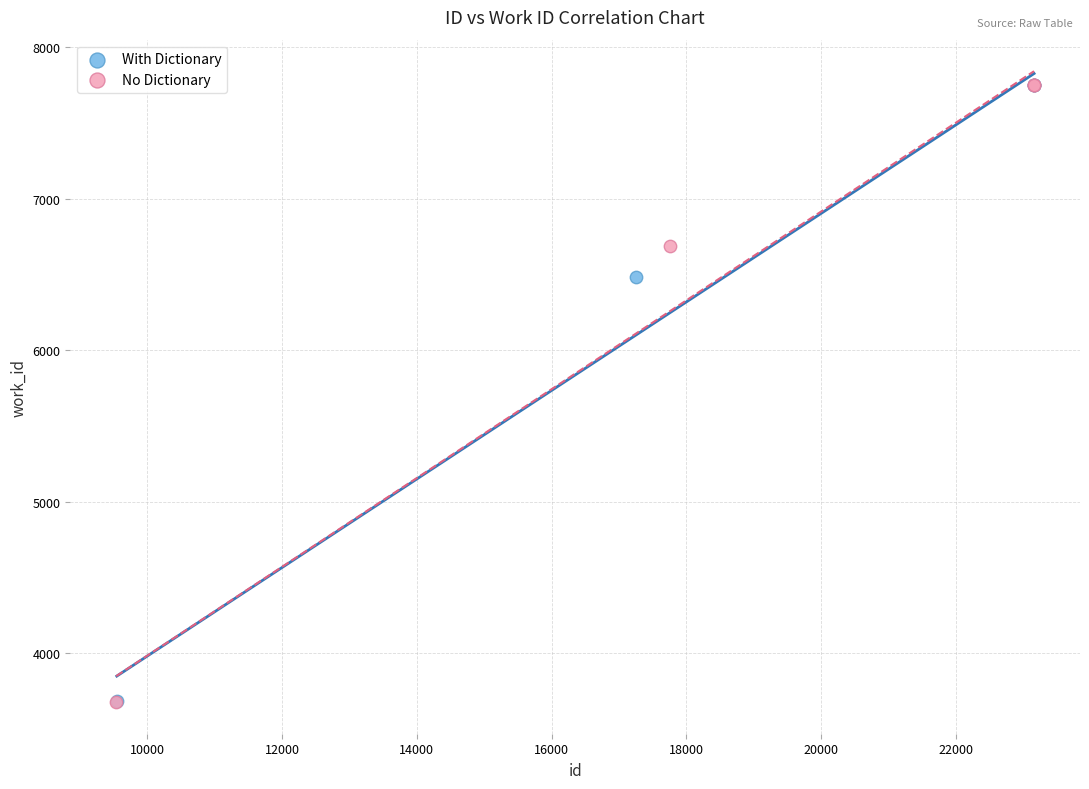

Which series has the largest Y range (max minus min)?

No Dictionary